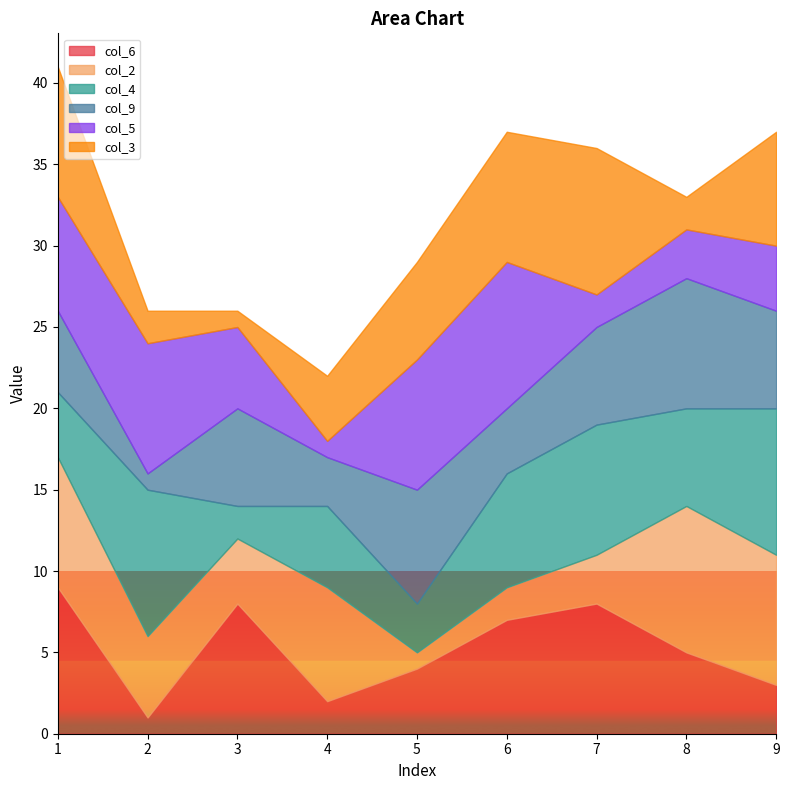

At which category does col_3 reach its first local valley?

3